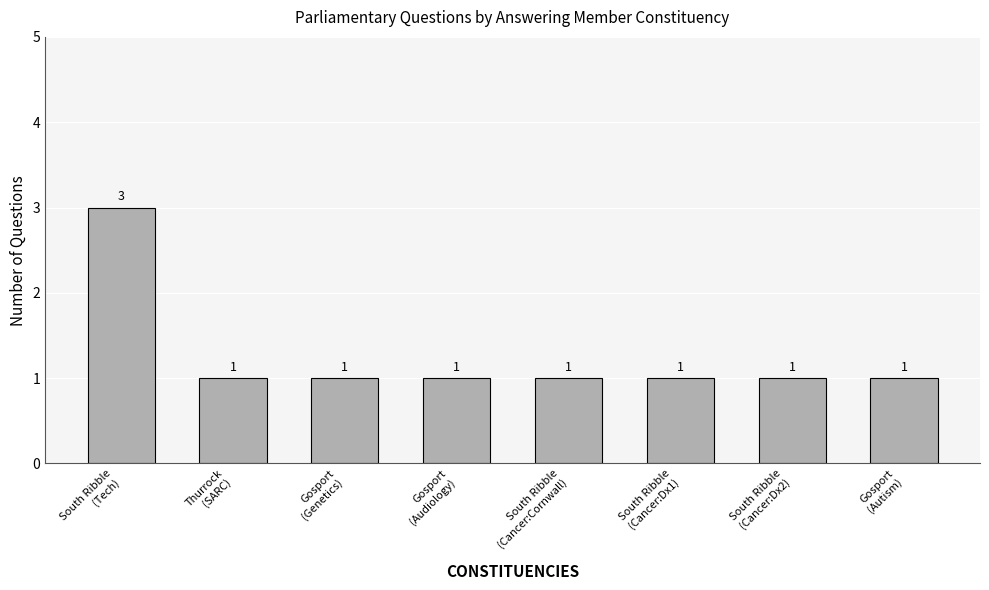

What value does the data have at South Ribble
(Tech)?

3